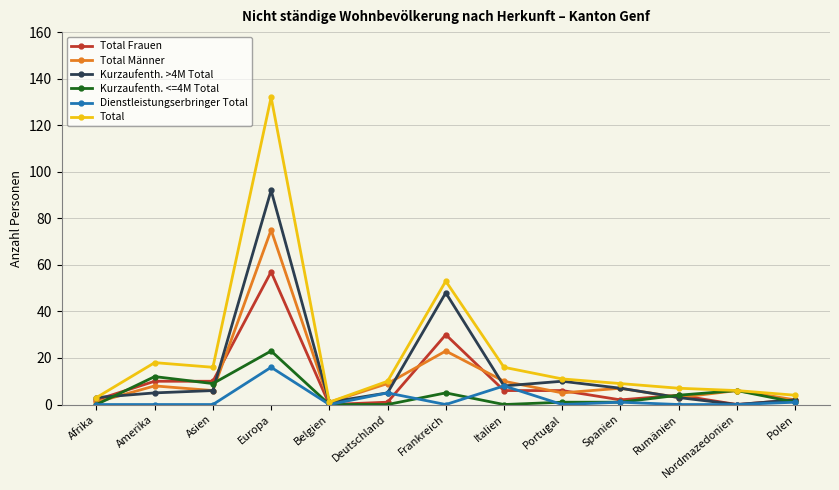

Is it true that Total equals 53 at Frankreich?

True